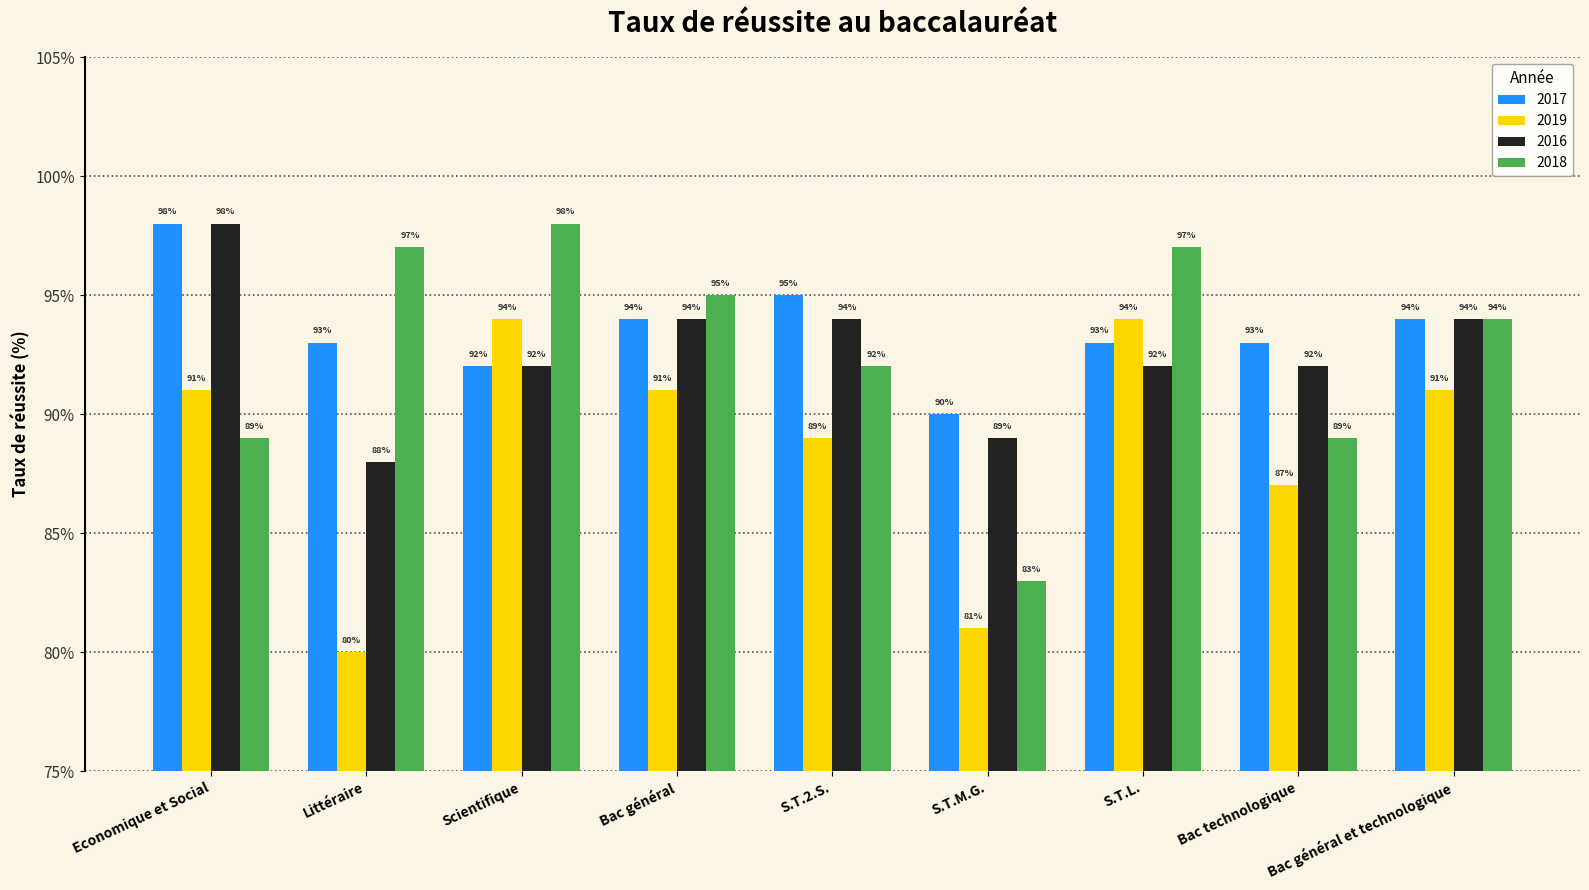

What is the greatest value displayed?

98